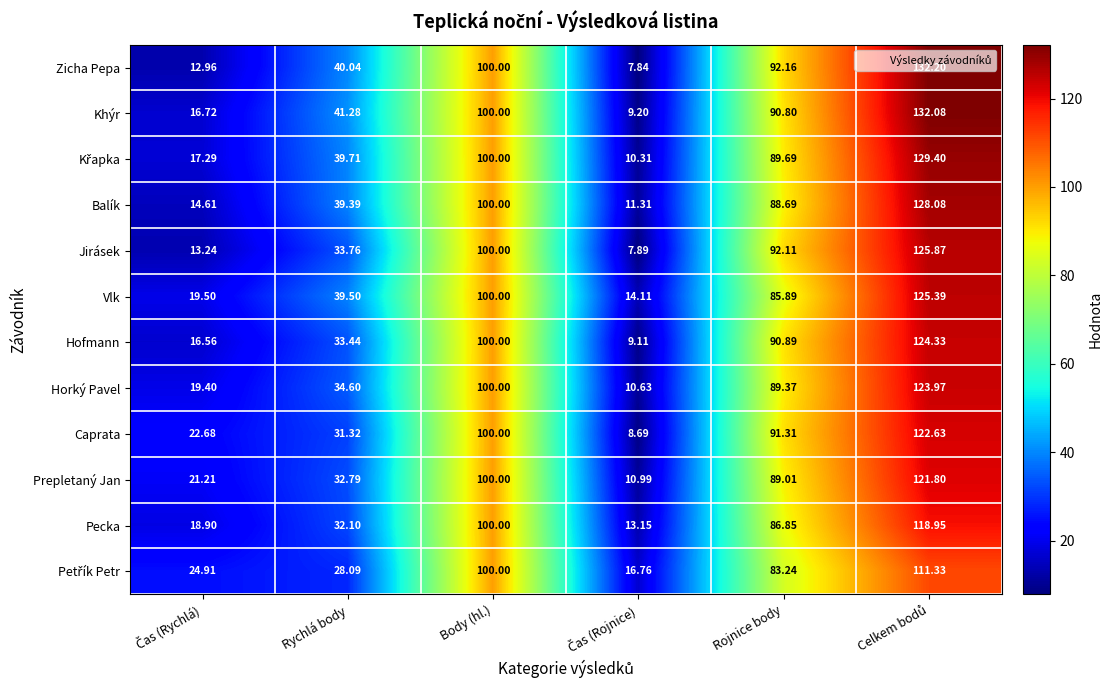

Which series has the largest range (max minus min)?

Zicha Pepa